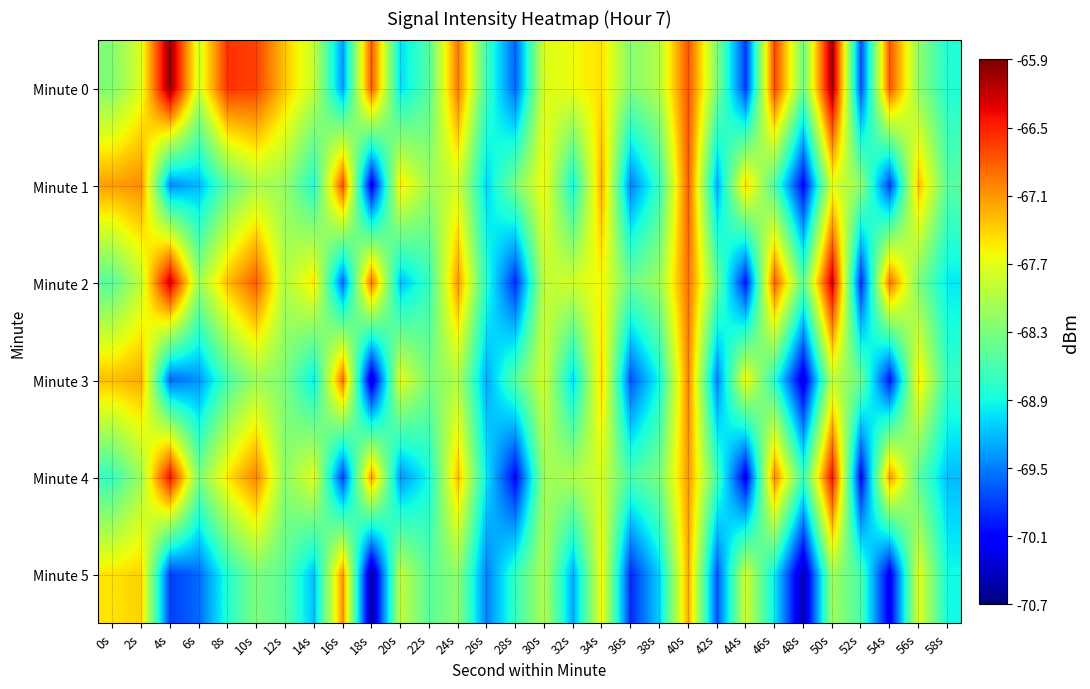

Reading right to left, extract all data points from this chart.

Minute 0: 58s=-68.8	56s=-68.2	54s=-66.8	52s=-69.7	50s=-66.0	48s=-68.4	46s=-66.7	44s=-69.8	42s=-68.3	40s=-66.8	38s=-68.0	36s=-68.3	34s=-67.5	32s=-67.6	30s=-67.7	28s=-69.6	26s=-68.7	24s=-66.9	22s=-68.5	20s=-69.1	18s=-66.8	16s=-69.4	14s=-67.9	12s=-67.3	10s=-66.7	8s=-66.6	6s=-67.8	4s=-66.0	2s=-67.7	0s=-68.3
Minute 1: 58s=-68.5	56s=-67.3	54s=-69.8	52s=-68.2	50s=-67.7	48s=-70.1	46s=-68.6	44s=-67.4	42s=-69.3	40s=-66.8	38s=-68.7	36s=-69.5	34s=-67.2	32s=-68.9	30s=-67.6	28s=-68.3	26s=-69.1	24s=-67.8	22s=-68.1	20s=-67.5	18s=-70.2	16s=-66.7	14s=-68.8	12s=-68.1	10s=-68.0	8s=-68.5	6s=-69.2	4s=-69.4	2s=-67.1	0s=-67.1
Minute 2: 58s=-69.0	56s=-68.3	54s=-66.9	52s=-69.9	50s=-66.2	48s=-68.5	46s=-66.8	44s=-70.0	42s=-68.4	40s=-66.9	38s=-68.1	36s=-68.4	34s=-67.6	32s=-67.8	30s=-67.9	28s=-69.9	26s=-68.8	24s=-67.1	22s=-68.7	20s=-69.2	18s=-66.9	16s=-69.6	14s=-67.5	12s=-68.0	10s=-66.8	8s=-67.3	6s=-68.1	4s=-66.2	2s=-67.9	0s=-68.5
Minute 3: 58s=-68.7	56s=-67.5	54s=-70.0	52s=-68.4	50s=-67.9	48s=-70.3	46s=-68.8	44s=-67.6	42s=-69.5	40s=-67.0	38s=-68.9	36s=-69.7	34s=-67.4	32s=-69.1	30s=-67.8	28s=-68.5	26s=-69.3	24s=-68.0	22s=-68.3	20s=-67.7	18s=-70.4	16s=-66.9	14s=-69.0	12s=-68.3	10s=-68.1	8s=-68.6	6s=-69.4	4s=-69.6	2s=-67.2	0s=-67.3
Minute 4: 58s=-69.2	56s=-68.5	54s=-67.1	52s=-70.1	50s=-66.4	48s=-68.7	46s=-67.0	44s=-70.2	42s=-68.6	40s=-67.1	38s=-68.3	36s=-68.6	34s=-67.8	32s=-68.0	30s=-68.1	28s=-70.1	26s=-69.0	24s=-67.3	22s=-68.9	20s=-69.4	18s=-67.1	16s=-69.8	14s=-67.7	12s=-68.2	10s=-67.0	8s=-67.5	6s=-68.3	4s=-66.4	2s=-68.1	0s=-68.7
Minute 5: 58s=-68.9	56s=-67.7	54s=-70.2	52s=-68.6	50s=-68.1	48s=-70.5	46s=-69.0	44s=-67.8	42s=-69.7	40s=-67.2	38s=-69.1	36s=-69.9	34s=-67.6	32s=-69.3	30s=-68.0	28s=-68.7	26s=-69.5	24s=-68.2	22s=-68.5	20s=-67.9	18s=-70.6	16s=-67.1	14s=-69.2	12s=-68.5	10s=-68.3	8s=-68.8	6s=-69.6	4s=-69.8	2s=-67.4	0s=-67.5